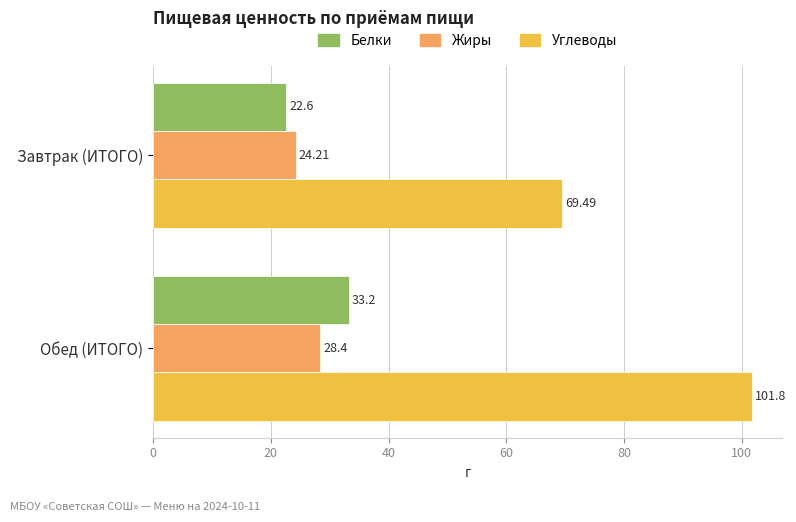

Where is Белки nearest to the value 27?

Завтрак (ИТОГО)